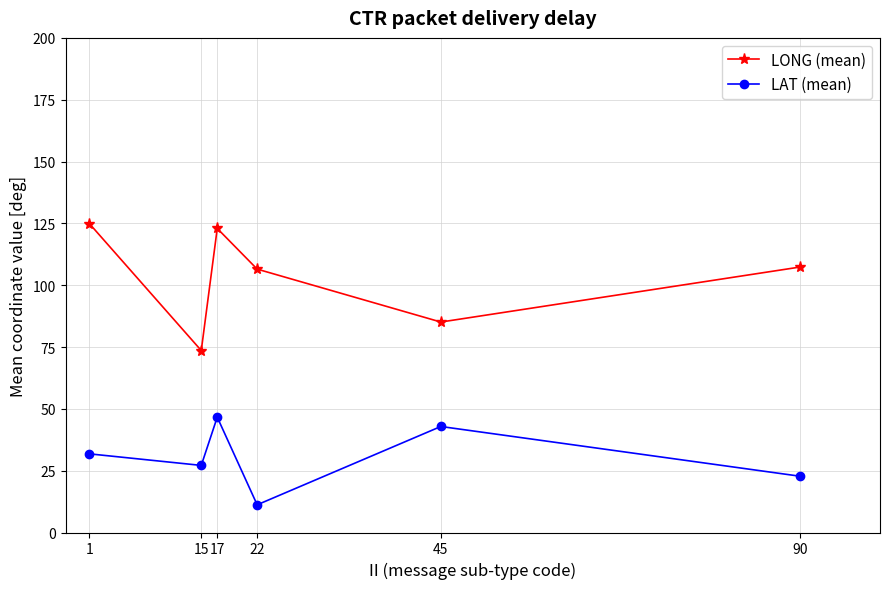

What is the difference between the maximum and minimum values in the LONG (mean) series?

51.3